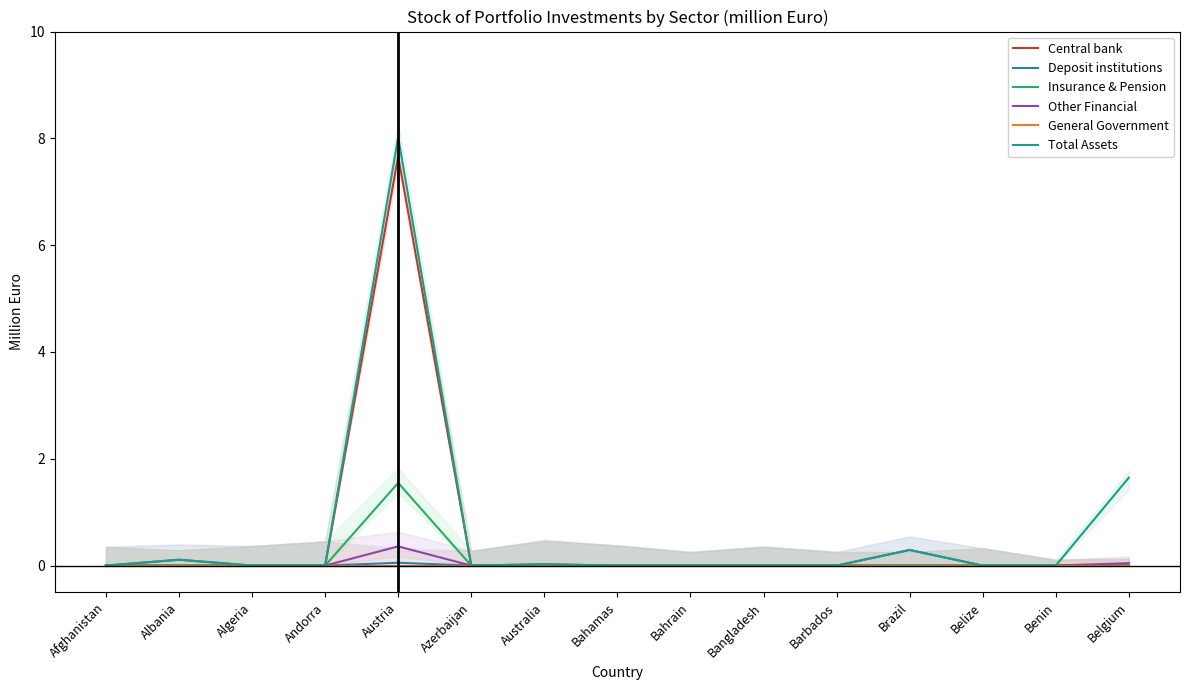

True or false: Deposit institutions and Central bank intersect in this chart.

False